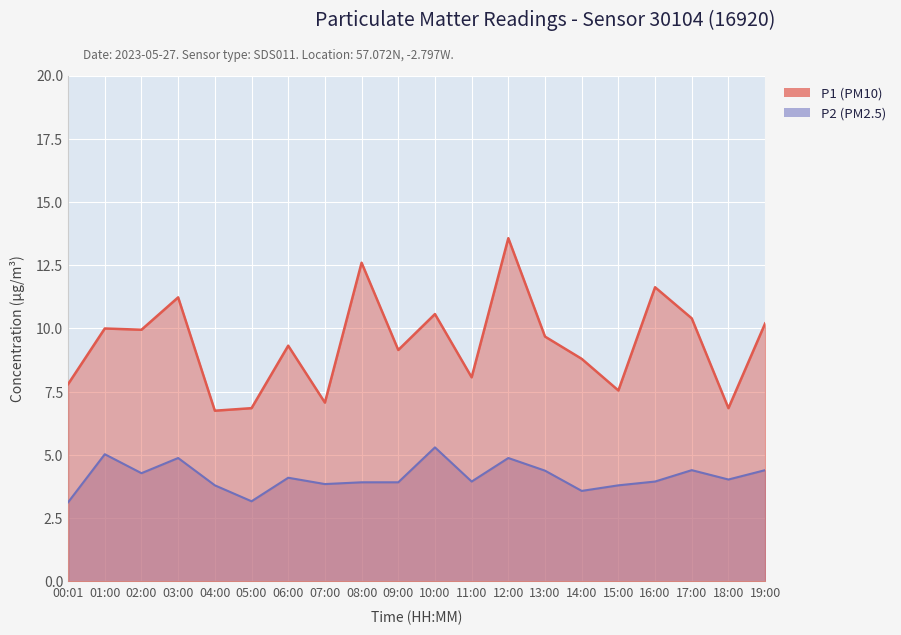

Between 06:00 and 01:00, which is larger?

01:00